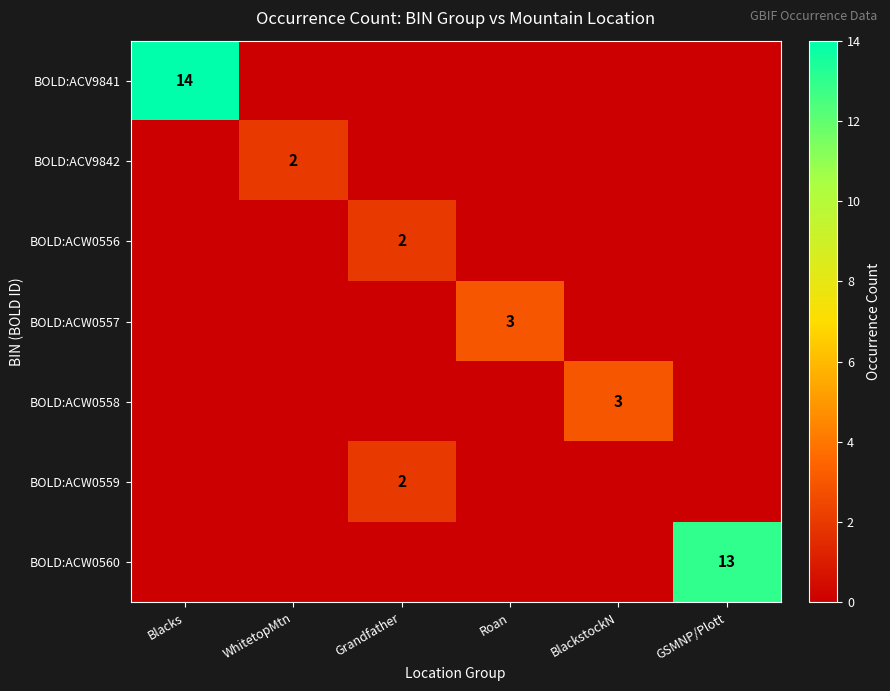

True or false: BOLD:ACW0559 has a value of 2 at Grandfather.

True